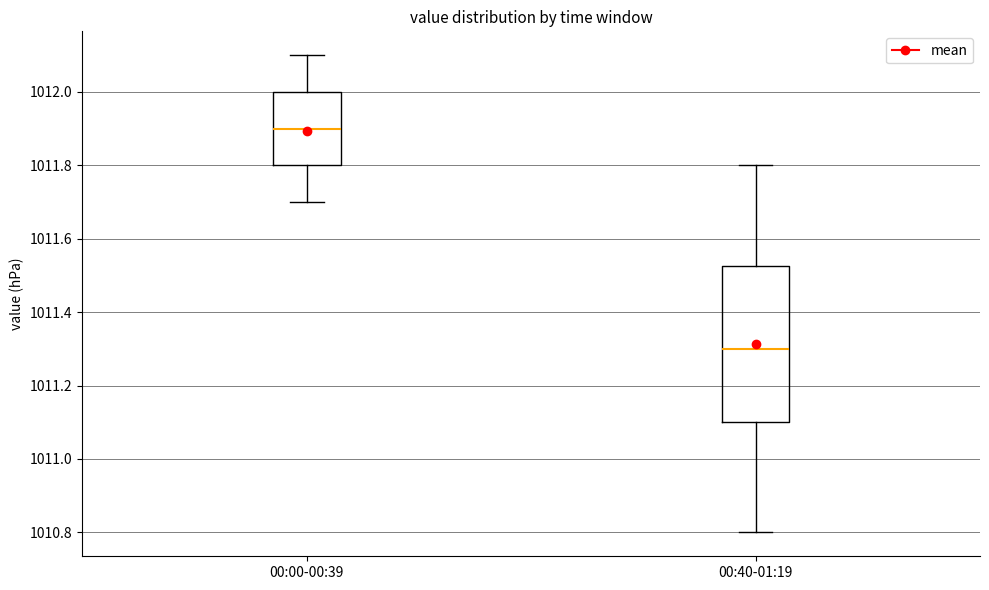

Reading left to right, transcribe this box plot: for each box, give where its median line is, the range the box spans, and where its two whiskers end, as read against the y-axis. The values are not printed on the chart, so give them approximately, as read against the axis.

00:00-00:39: median 1011.90, box 1011.80 to 1012.00, whiskers 1011.70 to 1012.10
00:40-01:19: median 1011.30, box 1011.10 to 1011.52, whiskers 1010.80 to 1011.80